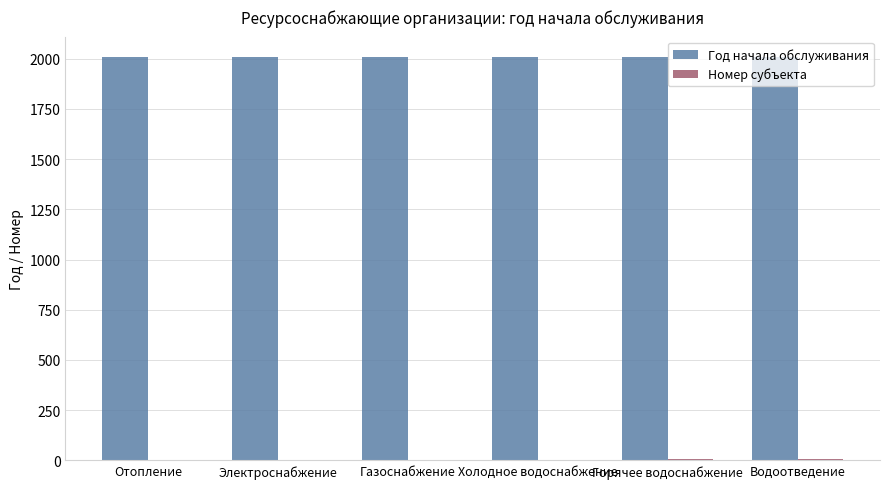

Which series has the largest total across all categories?

Год начала обслуживания